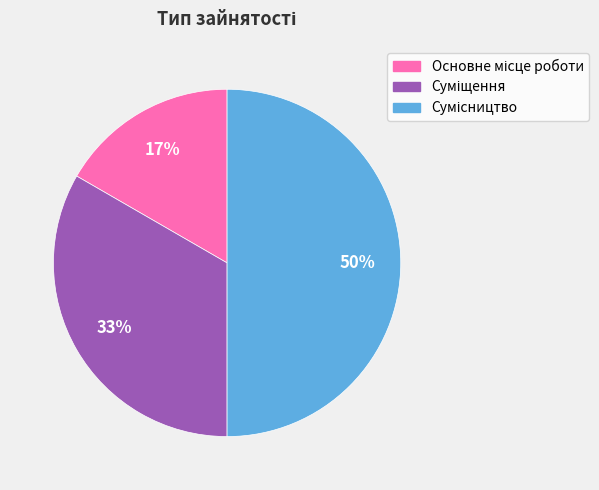

To the nearest percent, what is the difference between the largest and smallest slice percentages?

33%